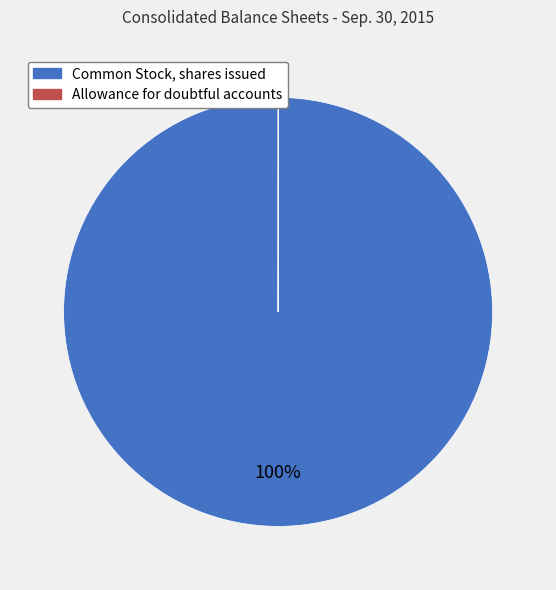

What percentage is the Common Stock, shares issued slice, to the nearest percent?

100%